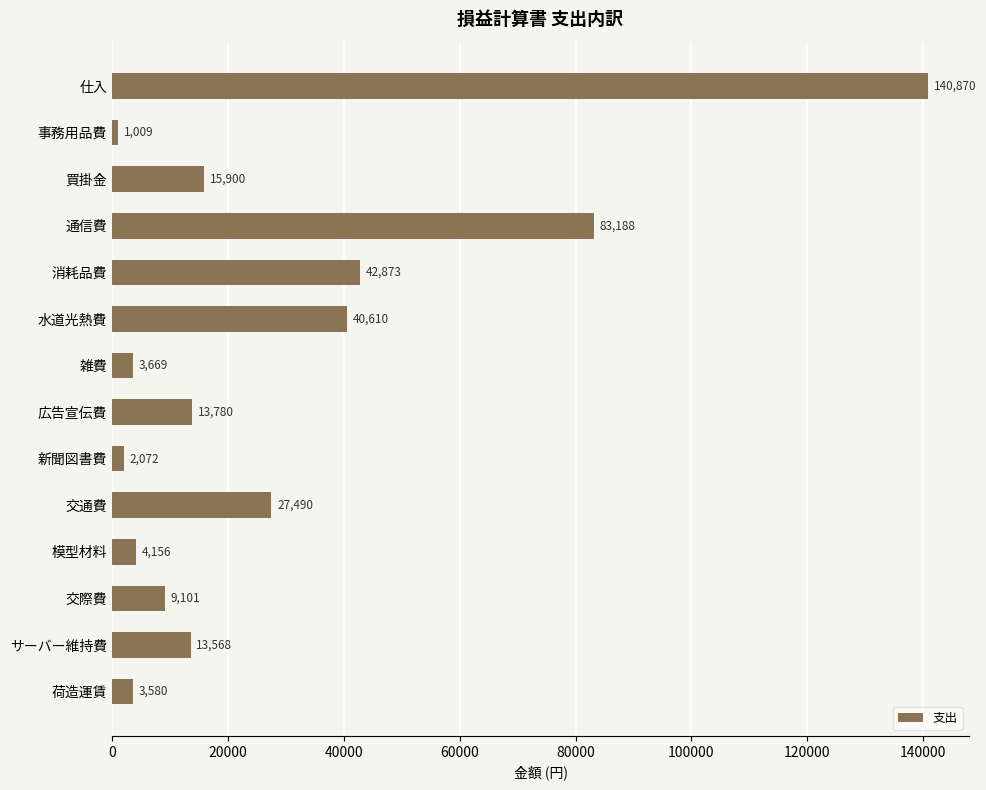

The chart shows a value of 25835 at 水道光熱費. True or false?

False